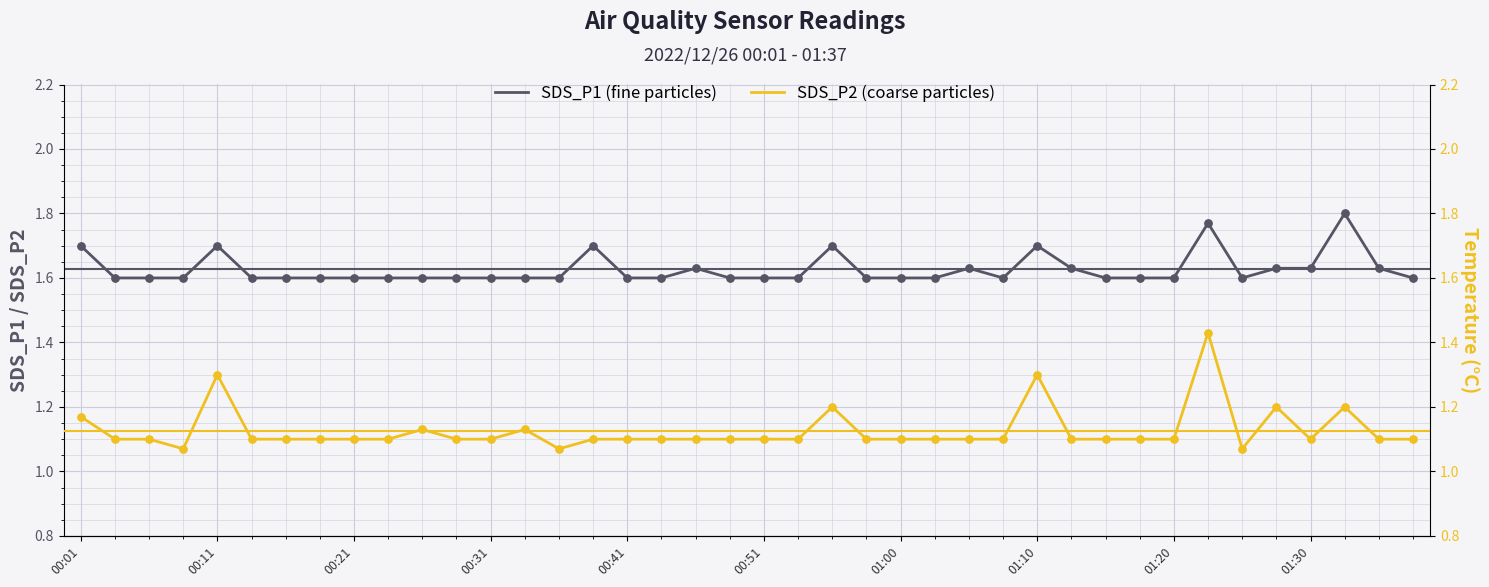

At which category is the sum across all series the highest?

33